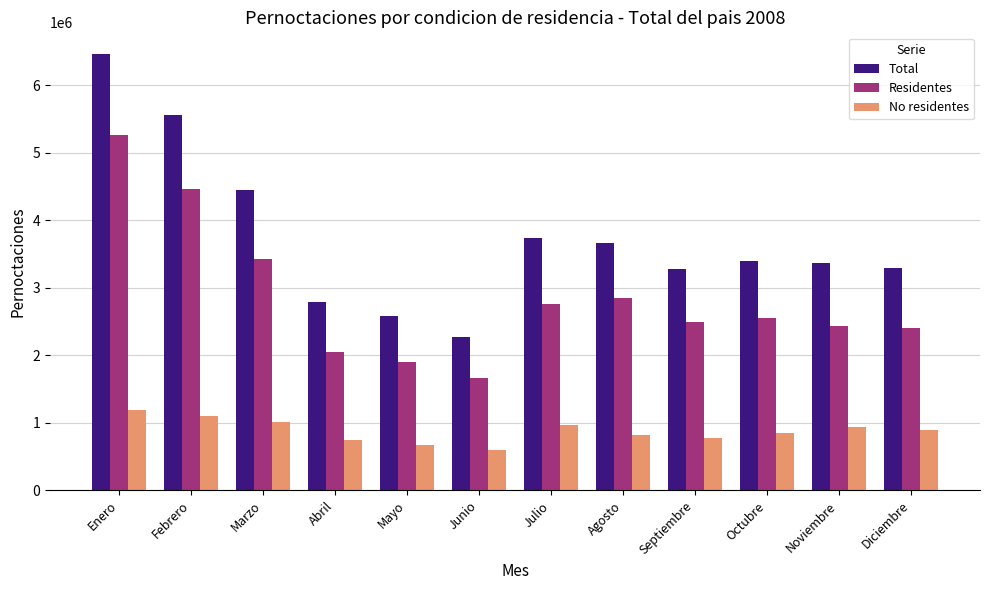

What is the lowest value of the Residentes series?

1664488